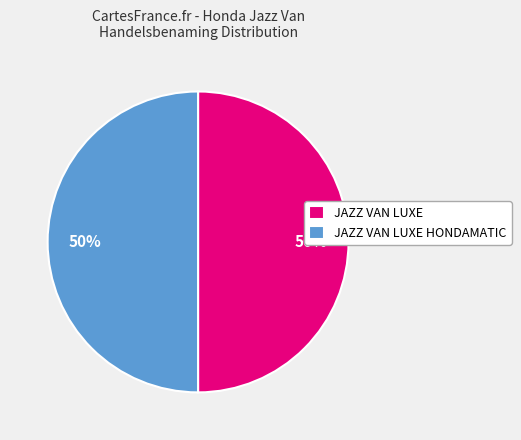

Combined, do JAZZ VAN LUXE and JAZZ VAN LUXE HONDAMATIC account for over 50%?

Yes